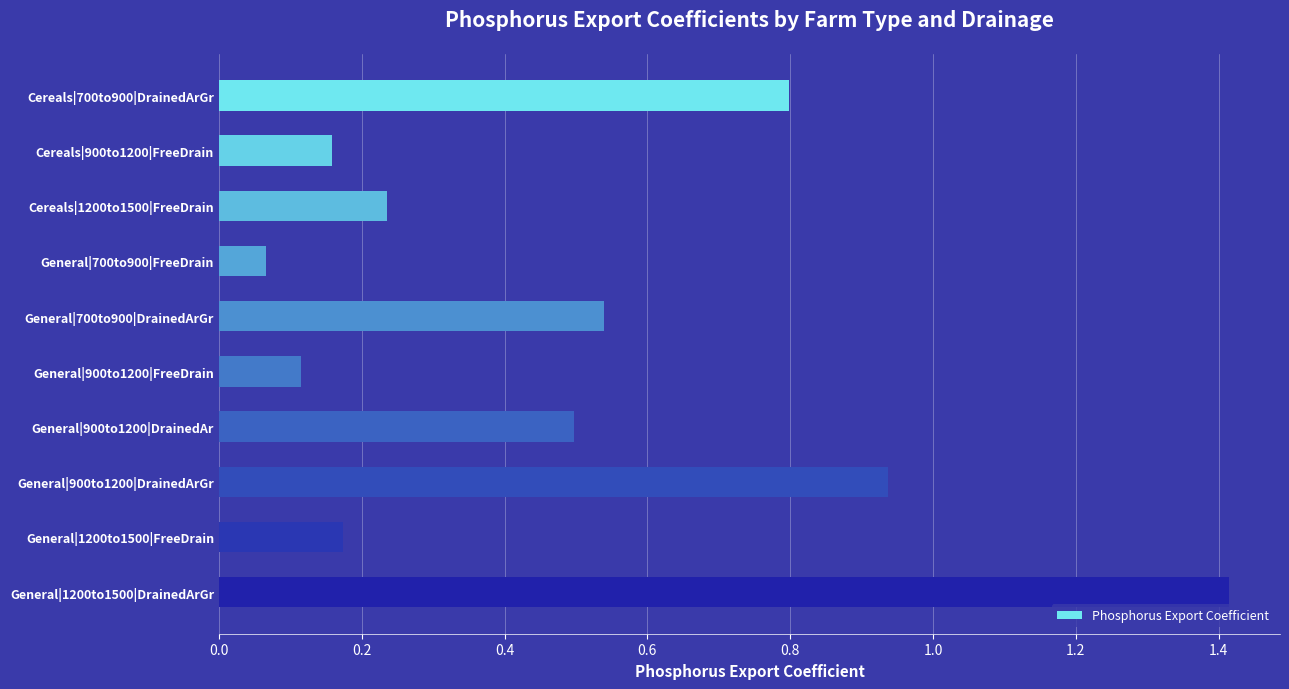

What position from the top is General|700to900|DrainedArGr?

5